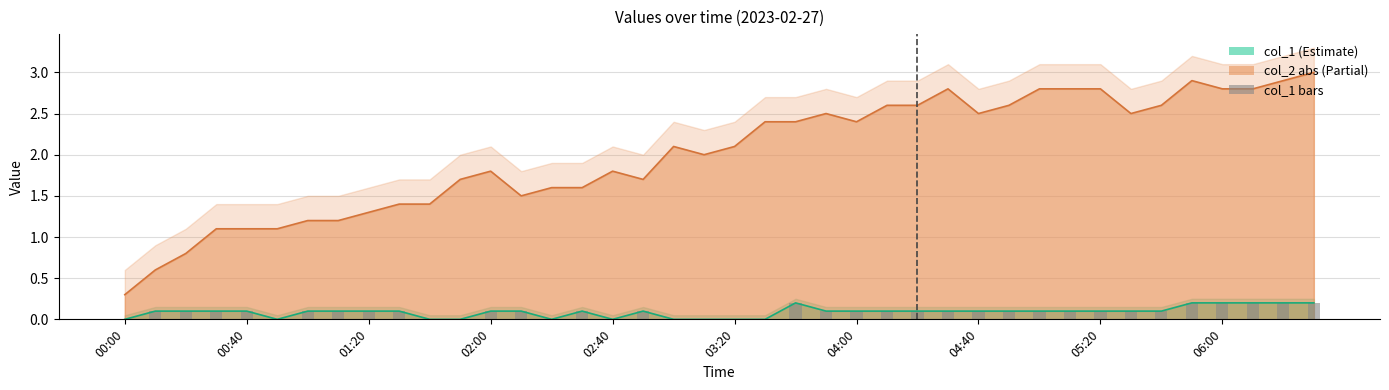

The col_2 abs line series shows 0.5 at 00:40. True or false?

False